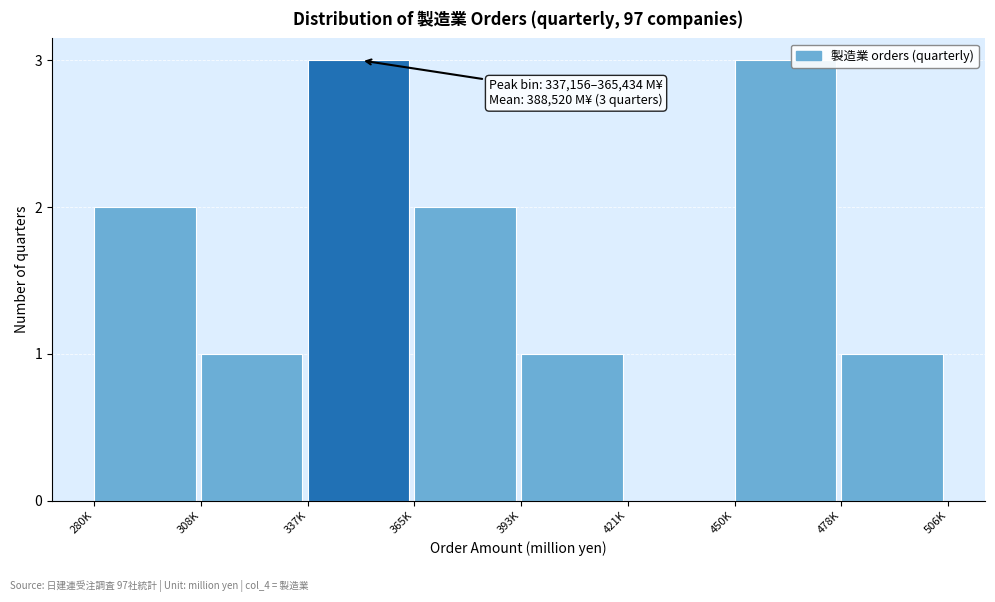

Reading left to right, transcribe all the data shown in this chart.

280K=2	308K=1	337K=3	365K=2	393K=1	421K=0	450K=3	478K=1